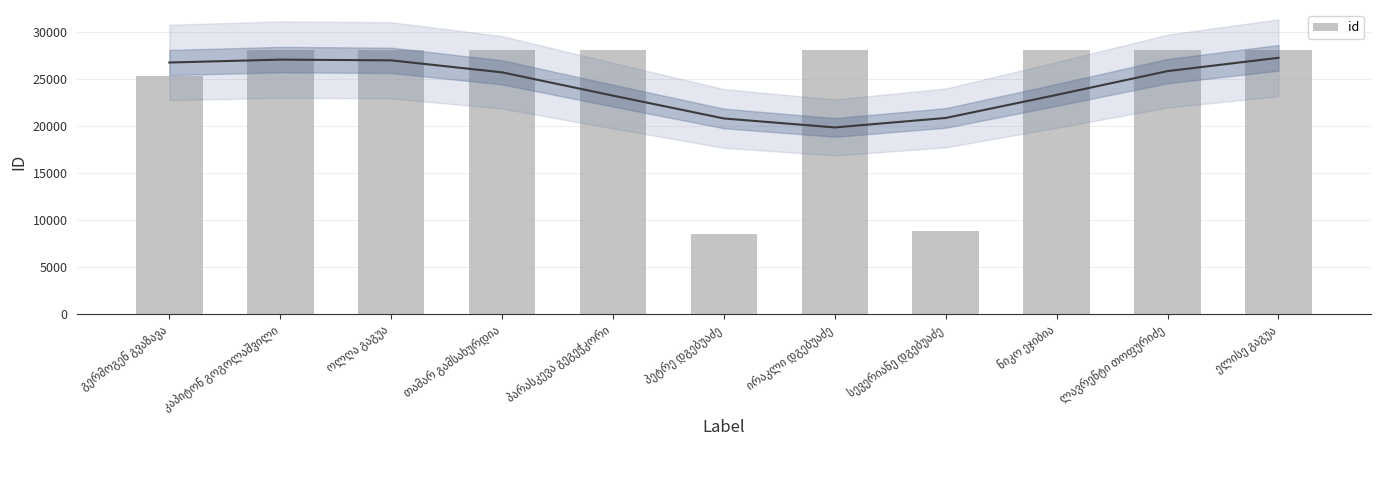

How many bars are there in total?

11